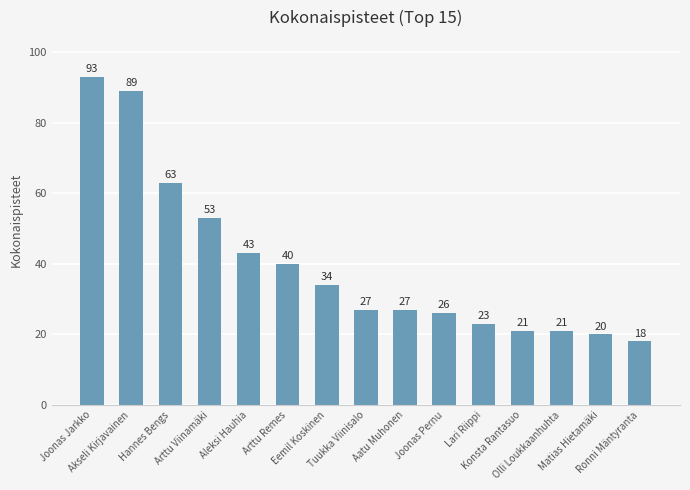

At which label does the data first exceed 27?

Joonas Jarkko